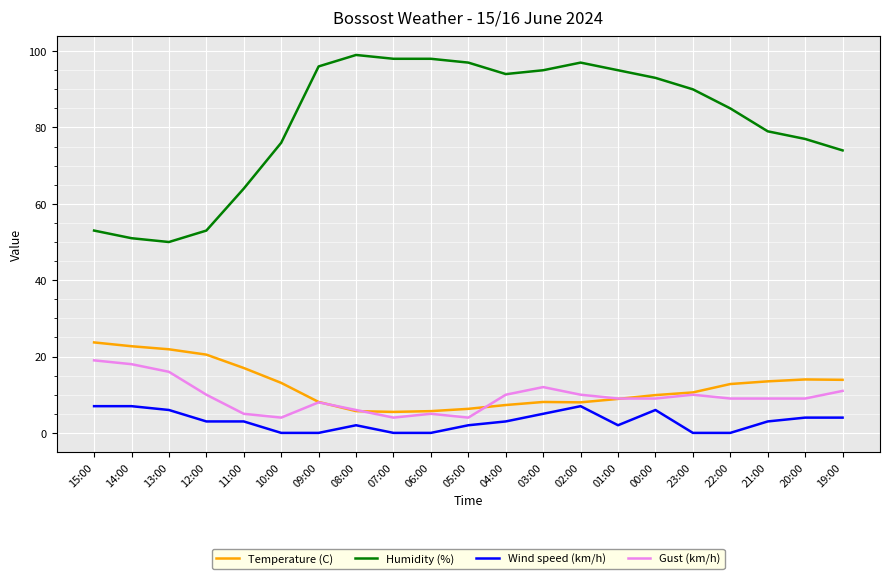

In Temperature (C), how many points are lower than both neighbors (excluding endpoints)?

2